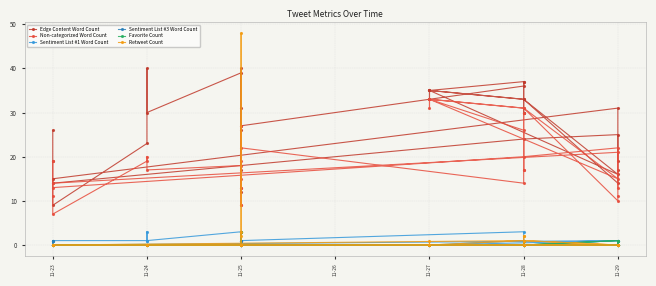

How many lines are shown in the chart?

6